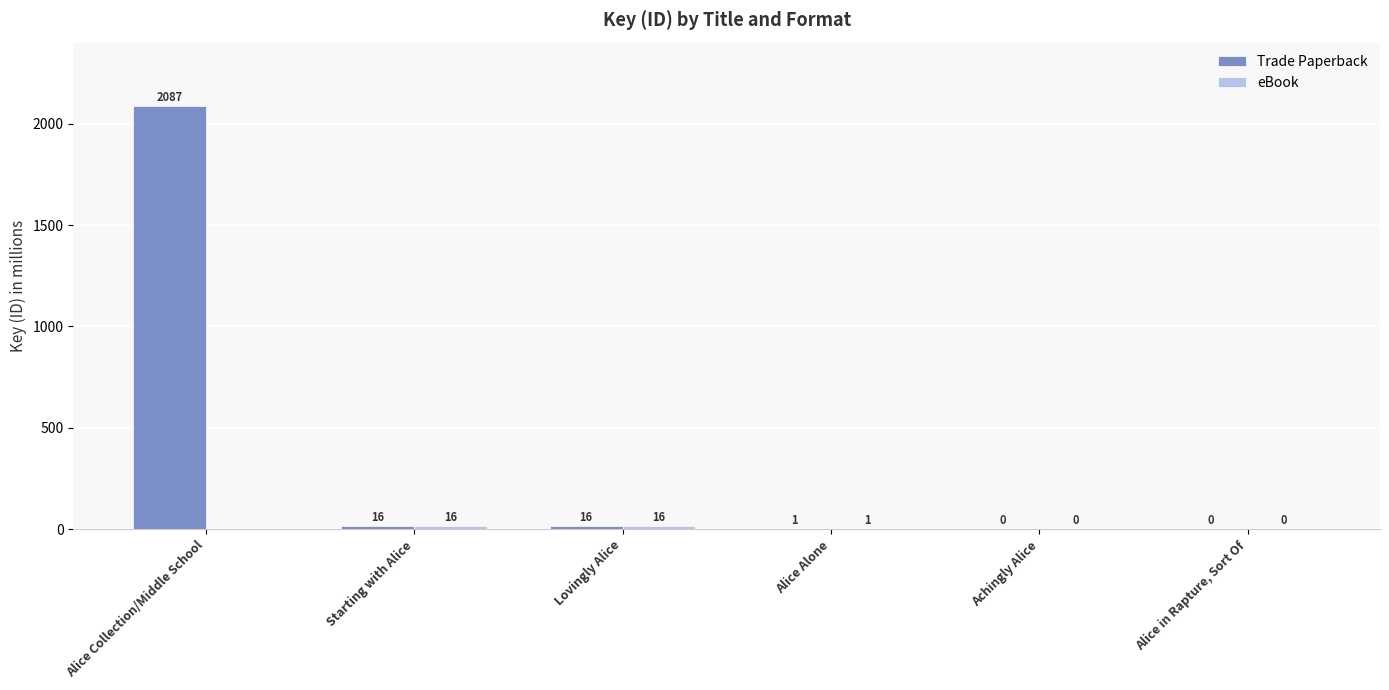

At how many categories does at least one series exceed 943?

1